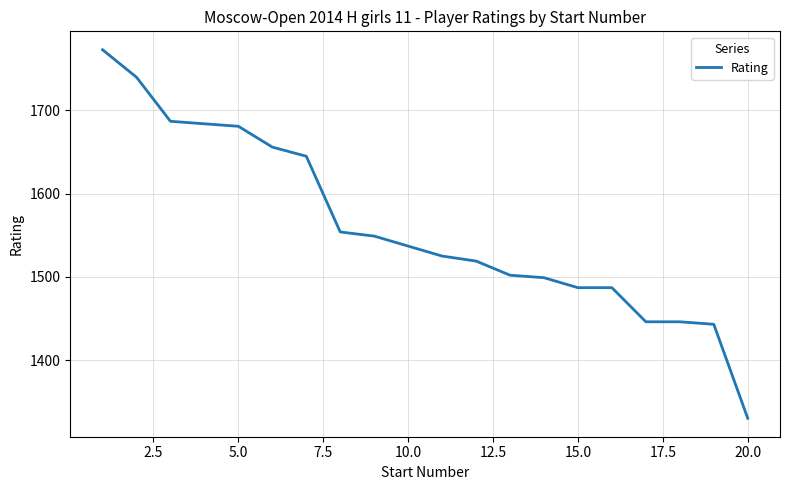

What is the sum of all values?

31190